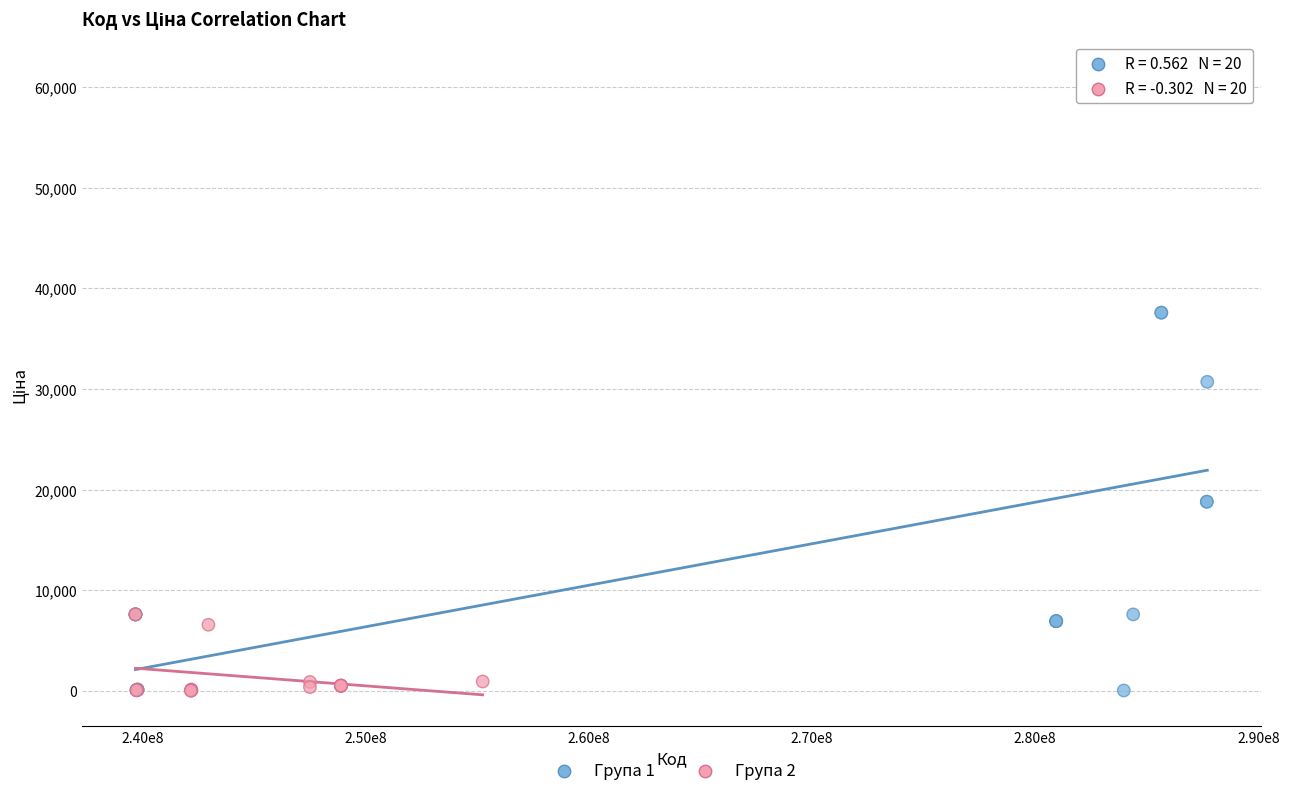

Which series reaches the maximum Y coordinate?

Група 1